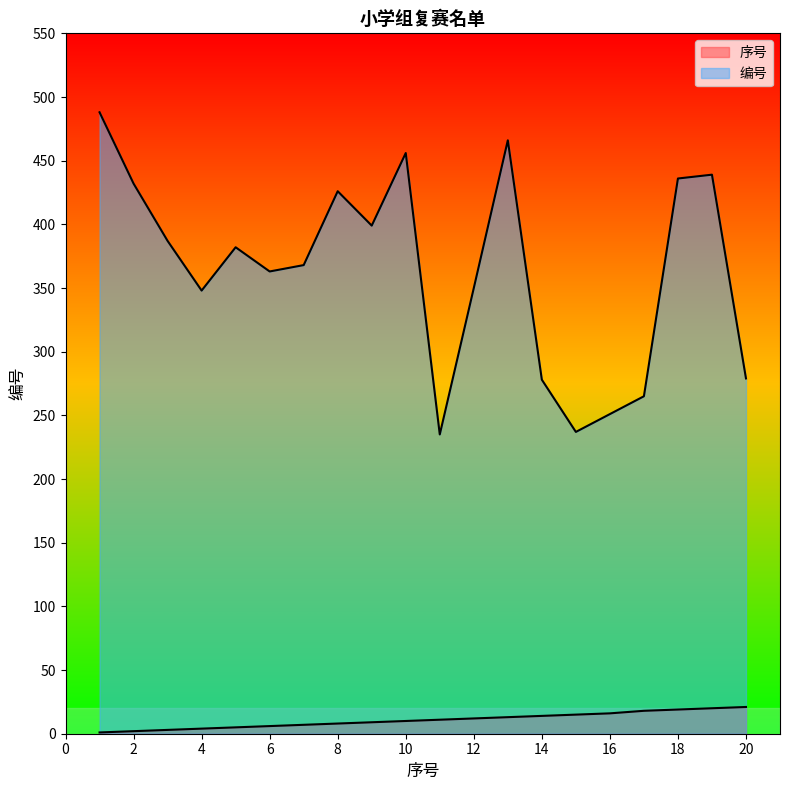

What is the value of the 编号 point at the 15th from the left?

237